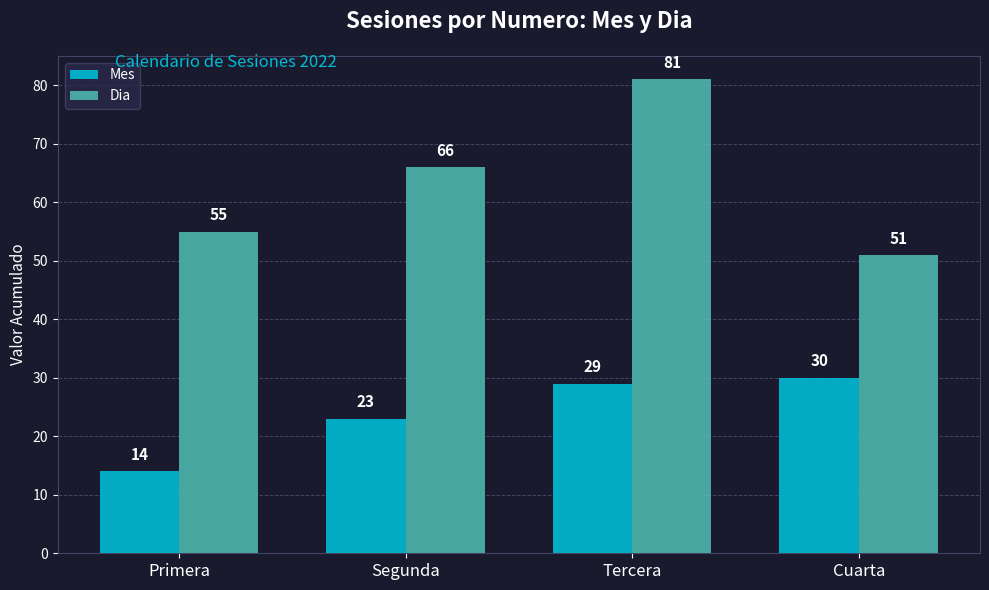

What is the approximate value of Dia at Segunda, to the nearest 10?

70